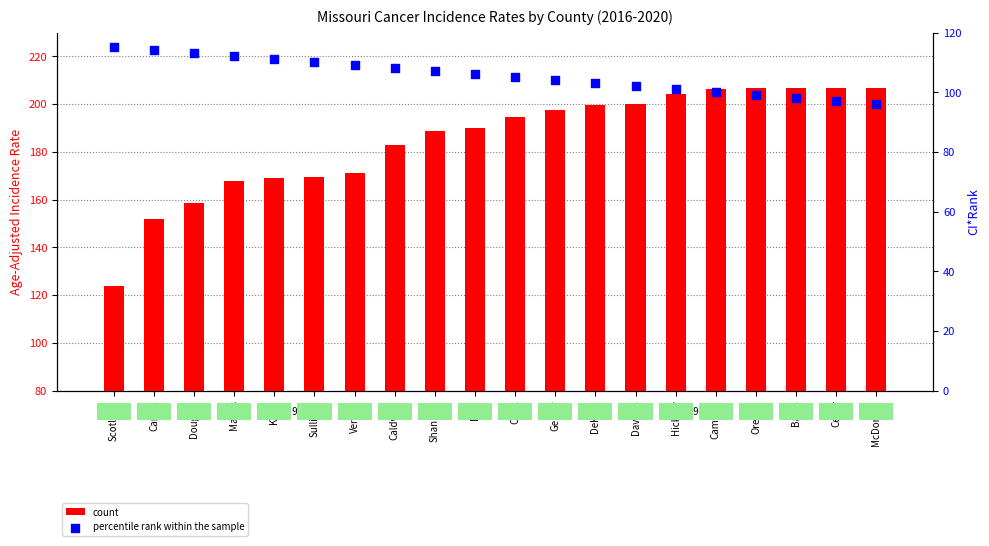

Which series has the widest spread of Y values?

count